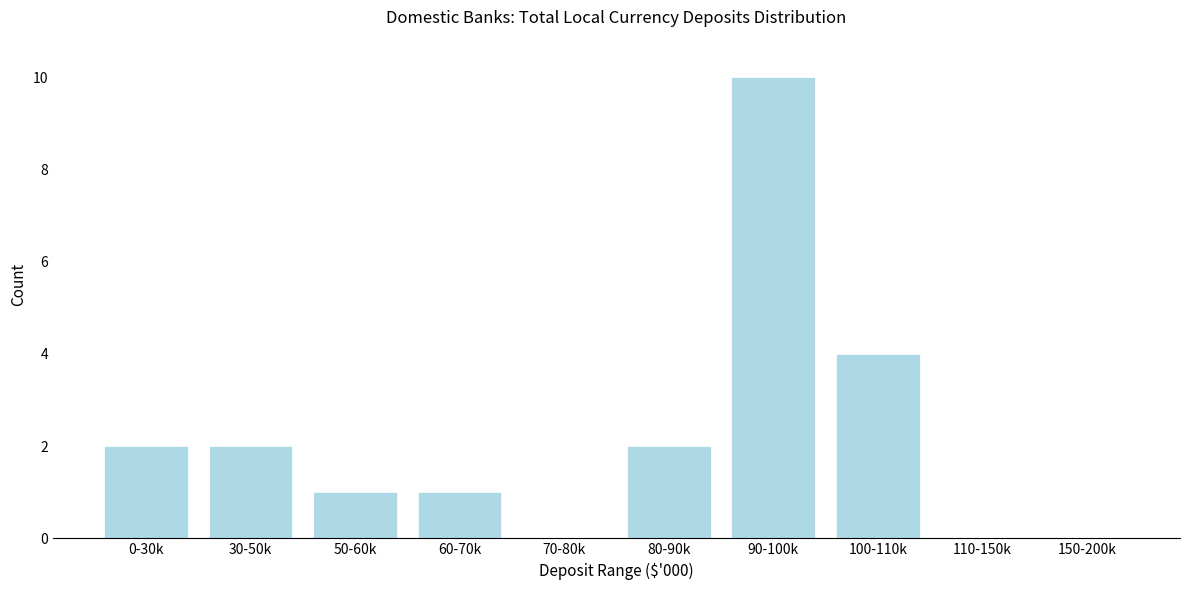

Reading right to left, transcribe all the data shown in this chart.

150-200k=0	110-150k=0	100-110k=4	90-100k=10	80-90k=2	70-80k=0	60-70k=1	50-60k=1	30-50k=2	0-30k=2